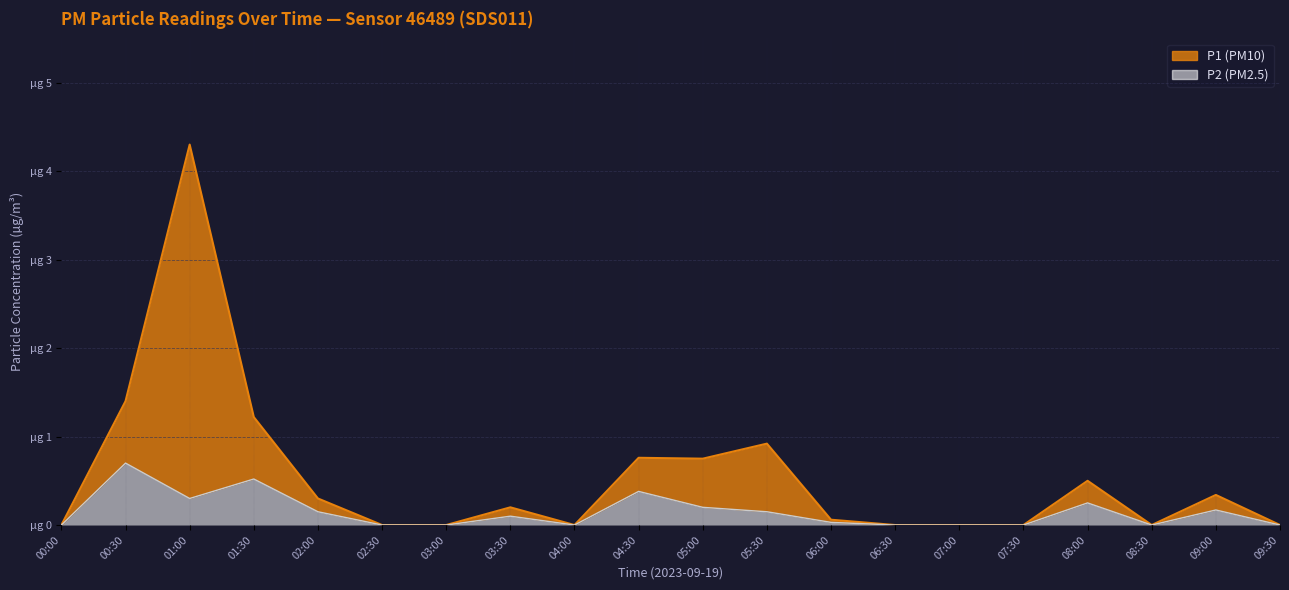

True or false: P2 and P1 cross at least once.

False